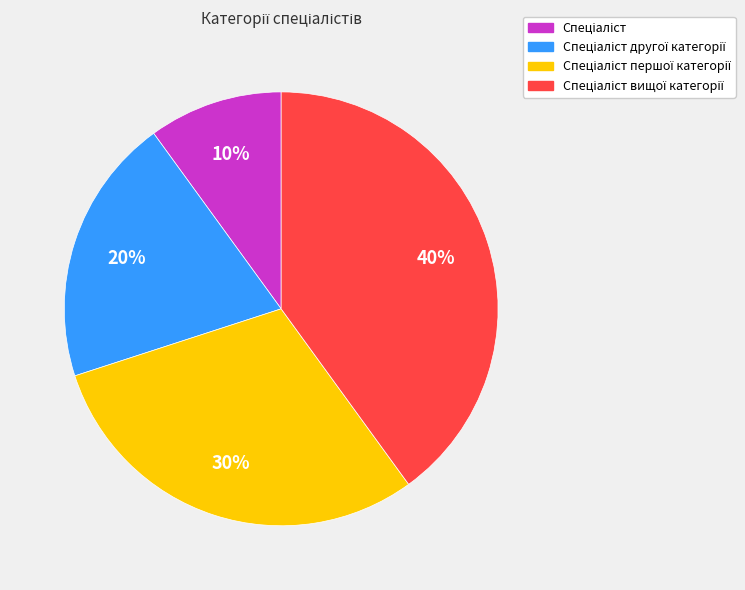

To the nearest percent, what is the difference between the largest and smallest slice percentages?

30%